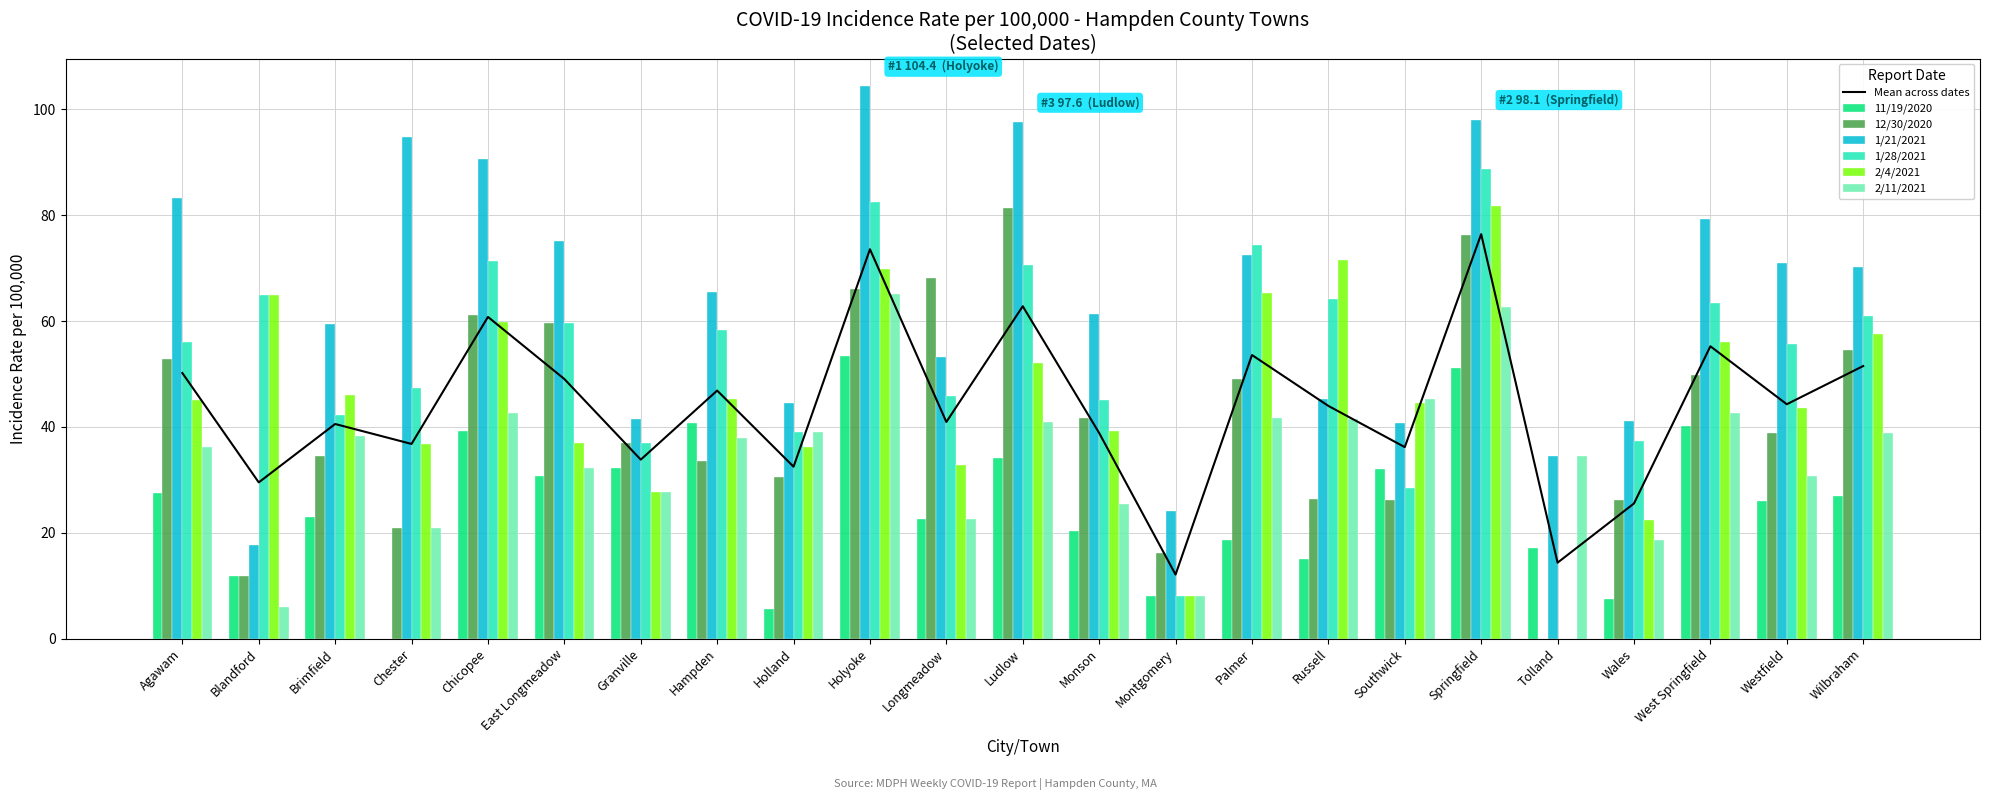

Which series has the largest range (max minus min)?

1/28/2021